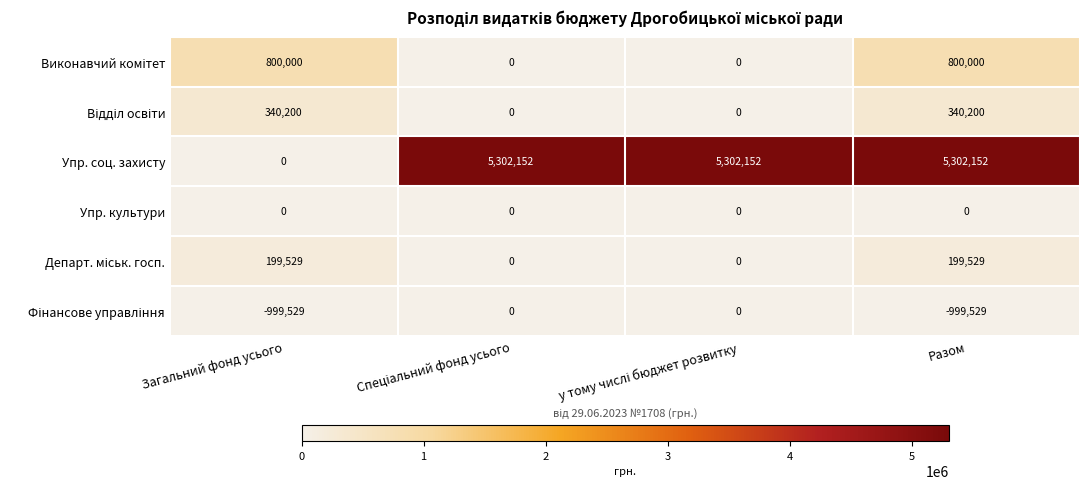

At which label is Упр. соц. захисту closest to 2651076?

Загальний фонд усього